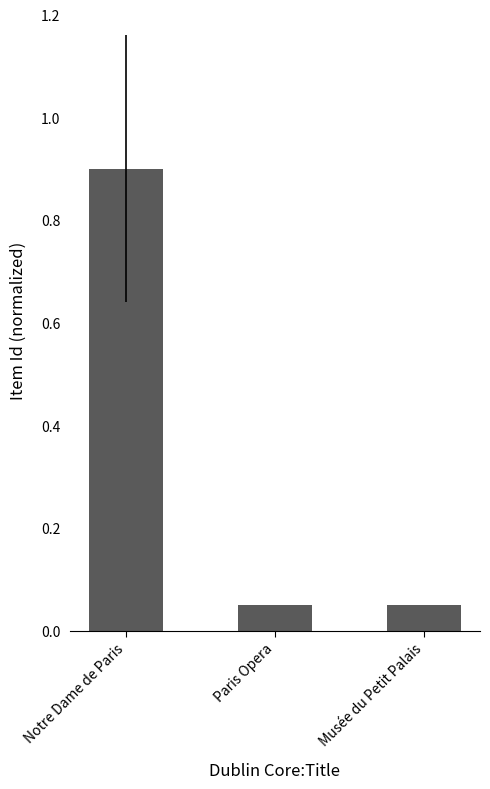

What is the average value?

0.3